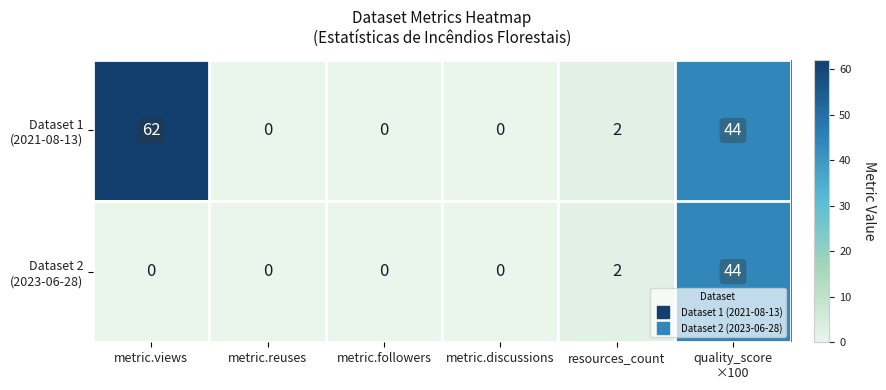

What is the total value across all series at resources_count?

4